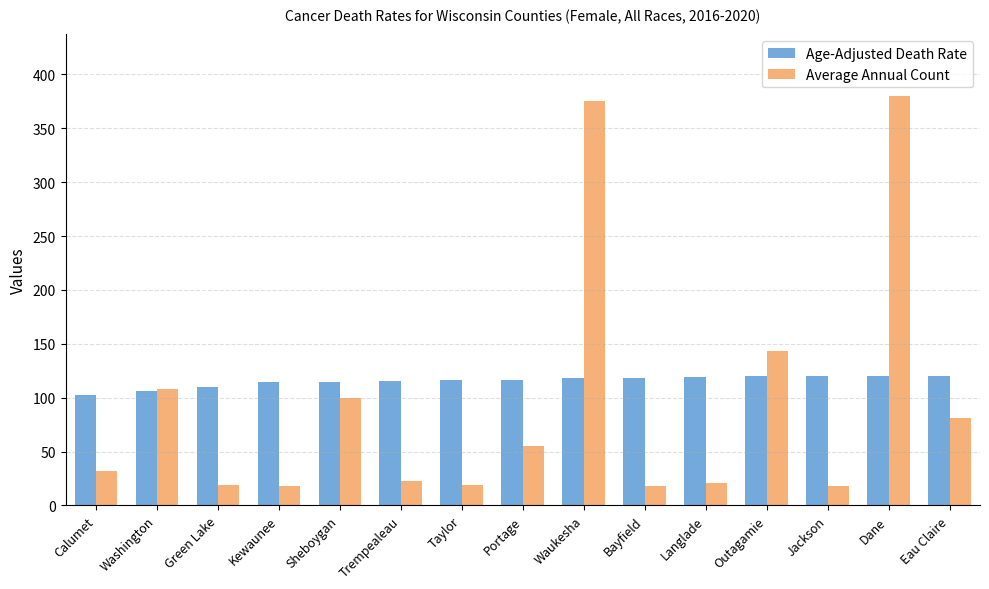

What is the label of the 10th bar from the left?

Bayfield